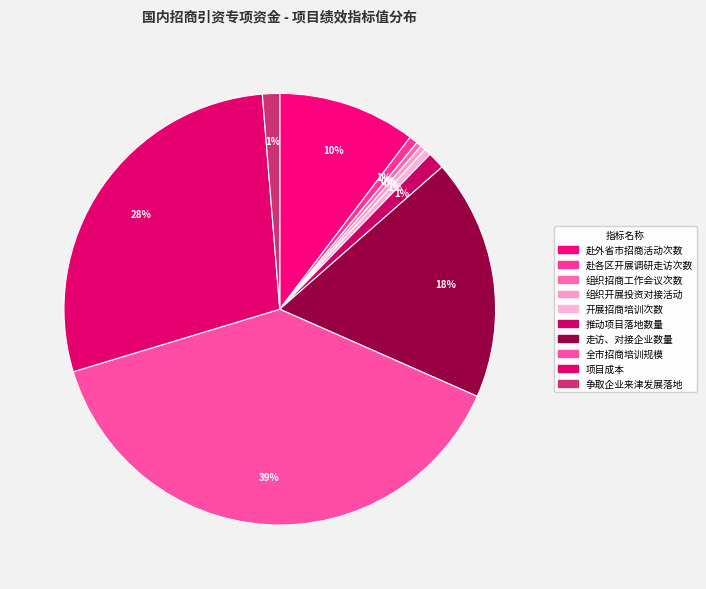

To the nearest percent, what portion does 赴外省市招商活动次数 represent?

10%